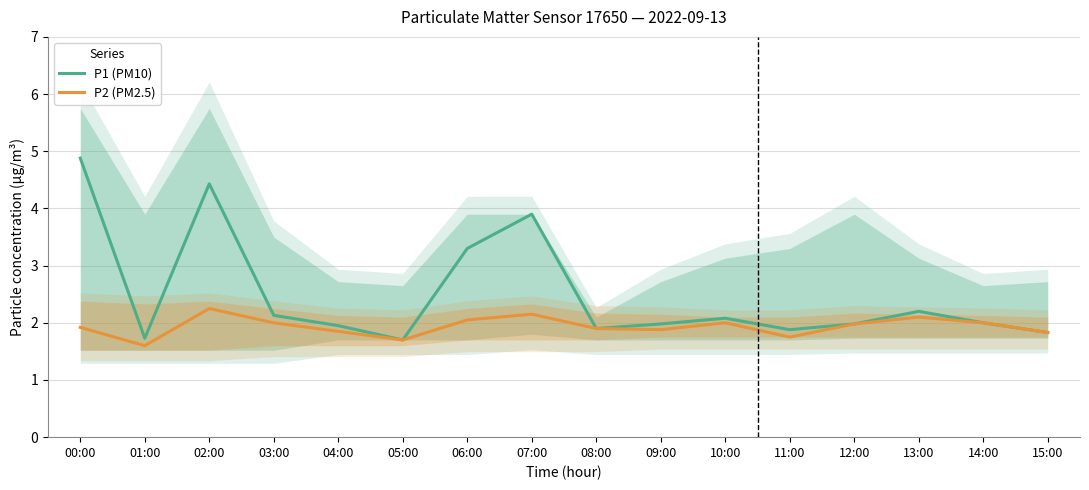

Reading left to right, what are all the values shown in this chart?

P1 (PM10): 4.9	1.7	4.4	2.1	1.9	1.7	3.3	3.9	1.9	2.0	2.1	1.9	2.0	2.2	2.0	1.8
P2 (PM2.5): 1.9	1.6	2.2	2.0	1.9	1.7	2.0	2.1	1.9	1.9	2.0	1.8	2.0	2.1	2.0	1.8